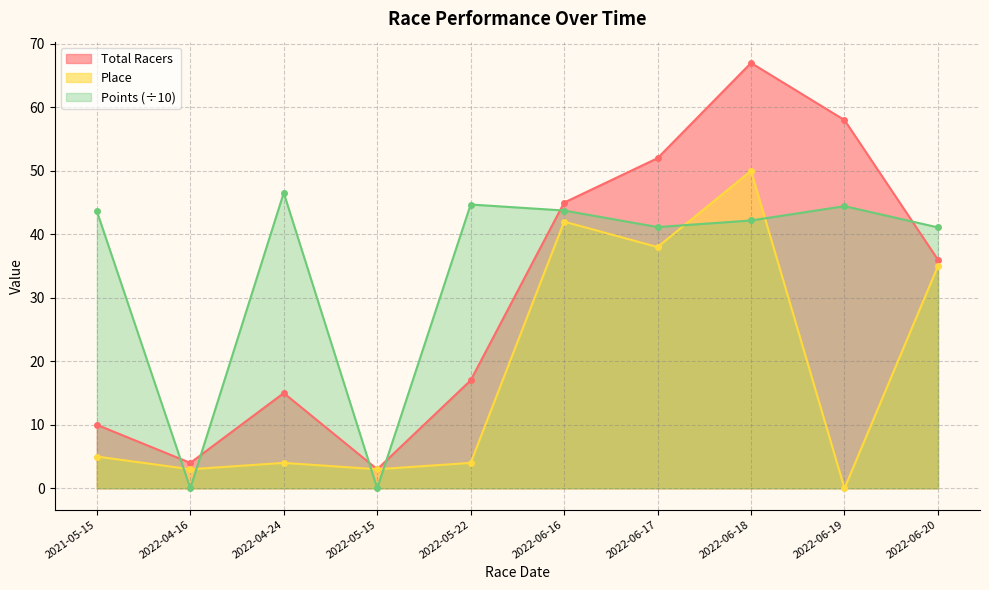

Rank the series at 2022-04-16 from highest to lowest value.

Total Racers, Place, Points (÷10)